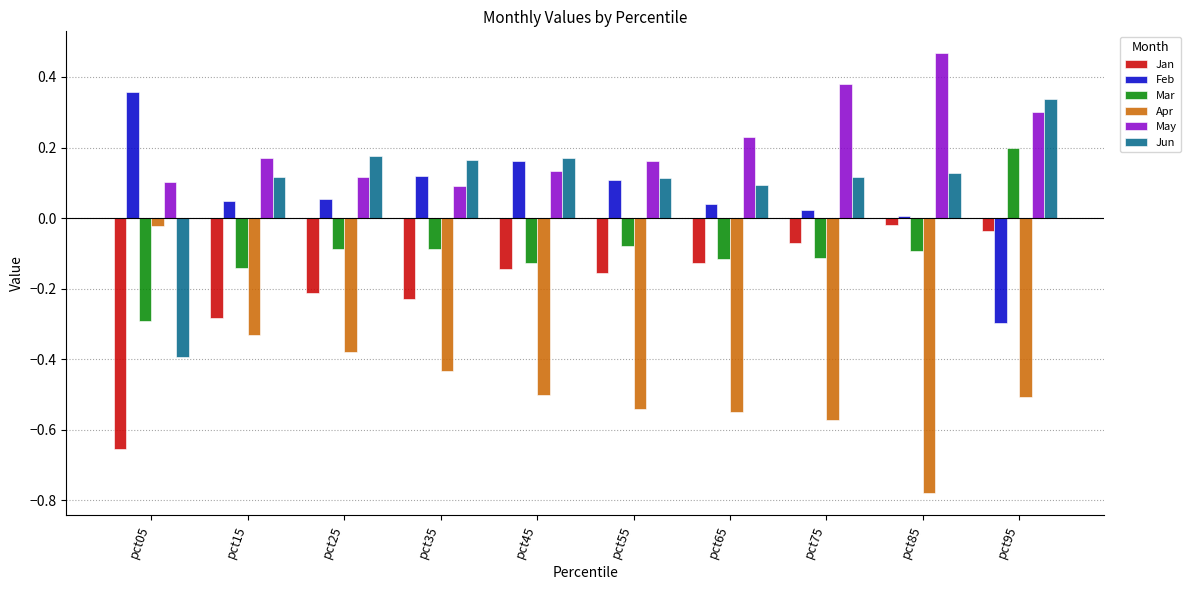

Which category has the lowest value in the Apr series?

pct85